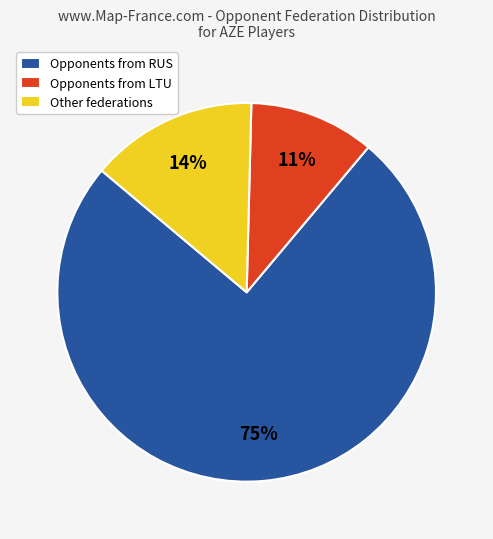

What is the smallest slice in the pie chart?

Opponents from LTU